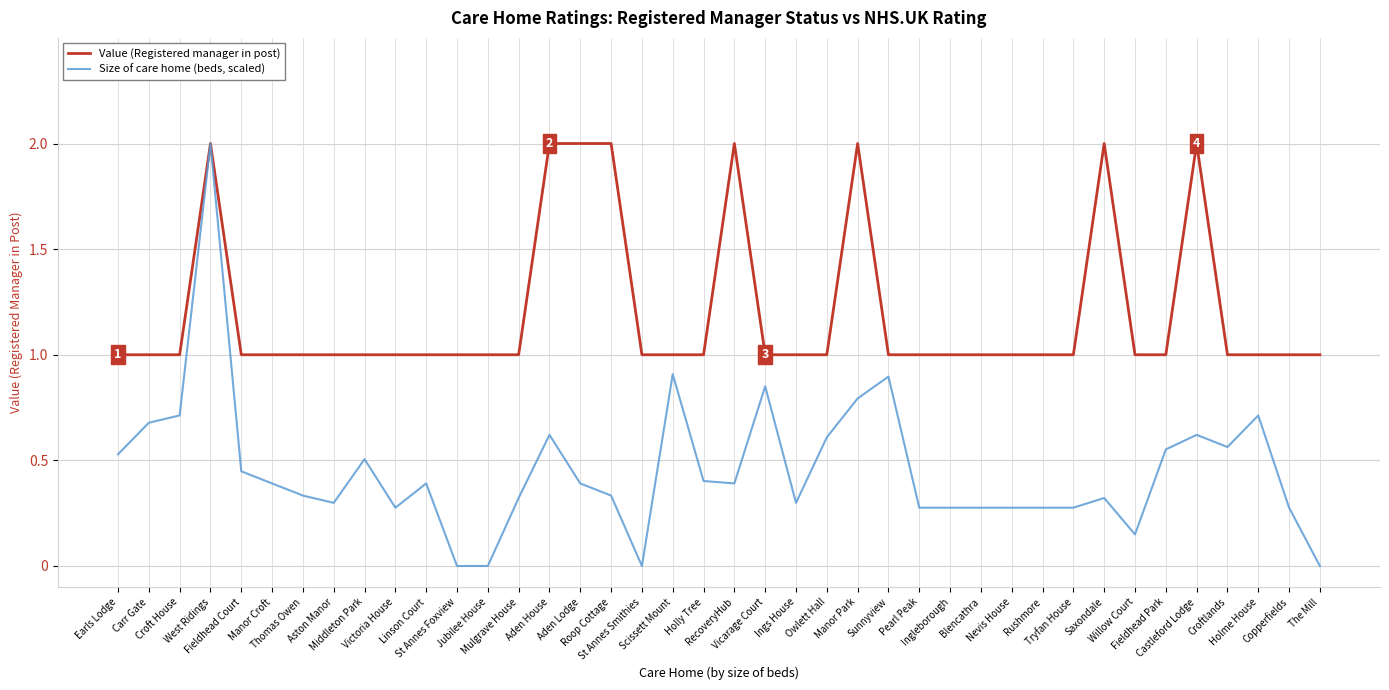

Which series has the largest range (max minus min)?

Size of care home (beds, scaled)